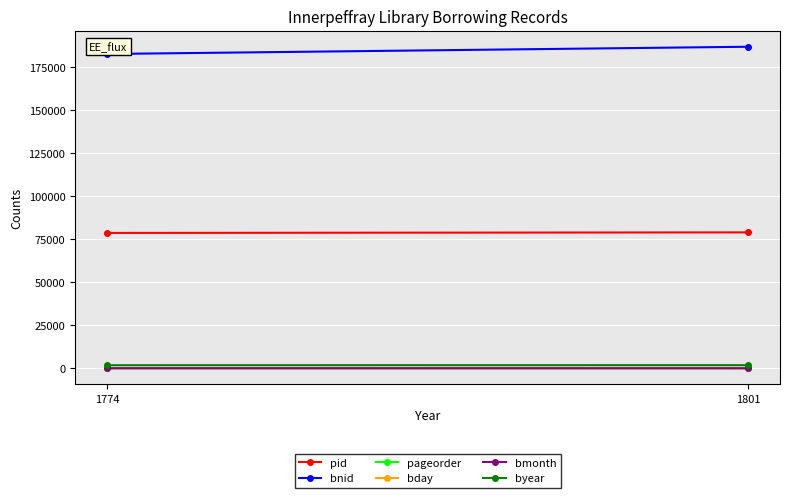

What is the sum of all pid values?

157488